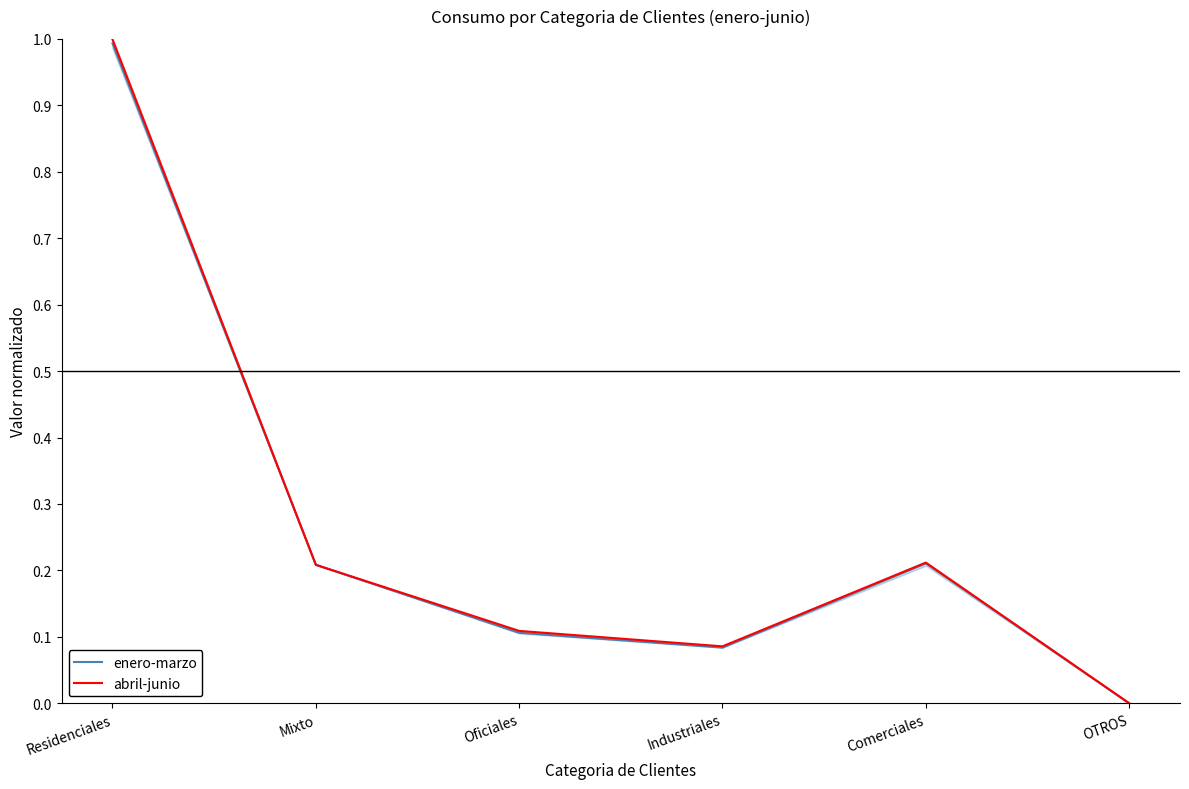

What are all the series names shown in the legend?

enero-marzo, abril-junio